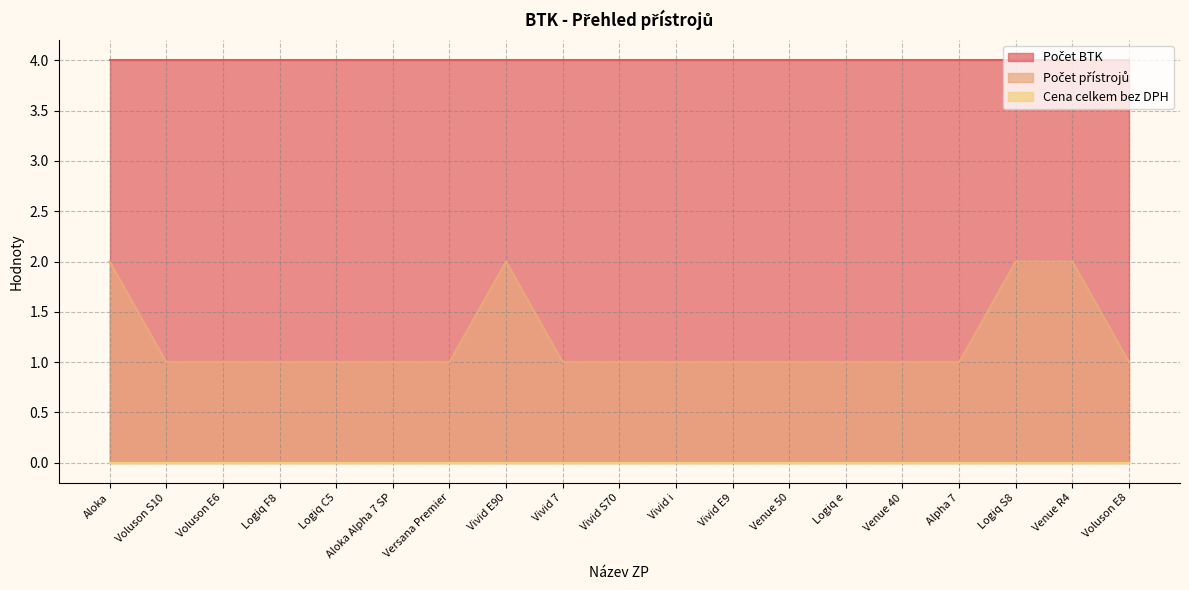

True or false: Počet BTK has more than 1 points higher than both neighbors.

False